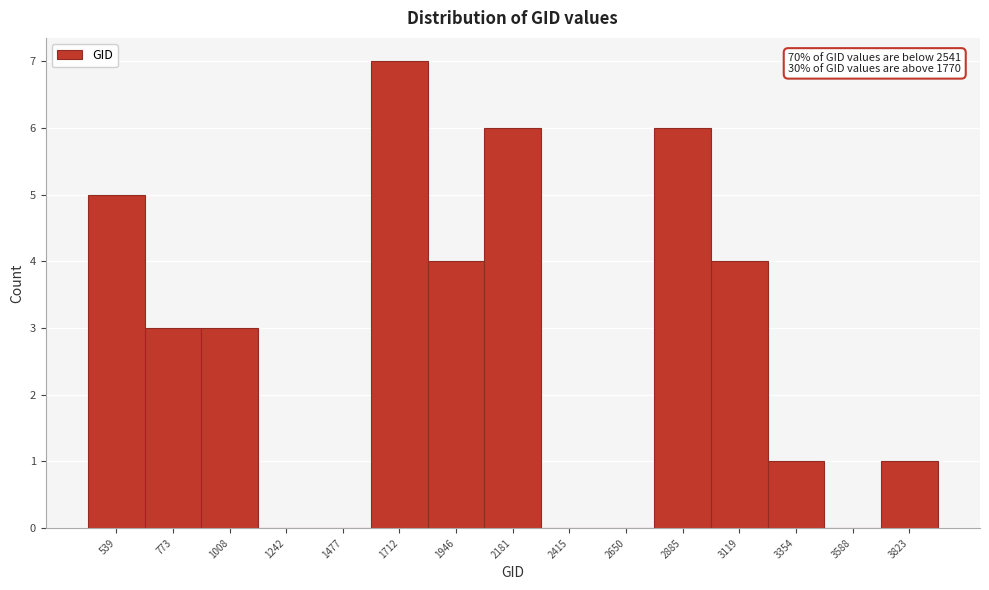

Reading left to right, list all the values displayed in this chart.

539=5	773=3	1008=3	1242=0	1477=0	1712=7	1946=4	2181=6	2415=0	2650=0	2885=6	3119=4	3354=1	3588=0	3823=1